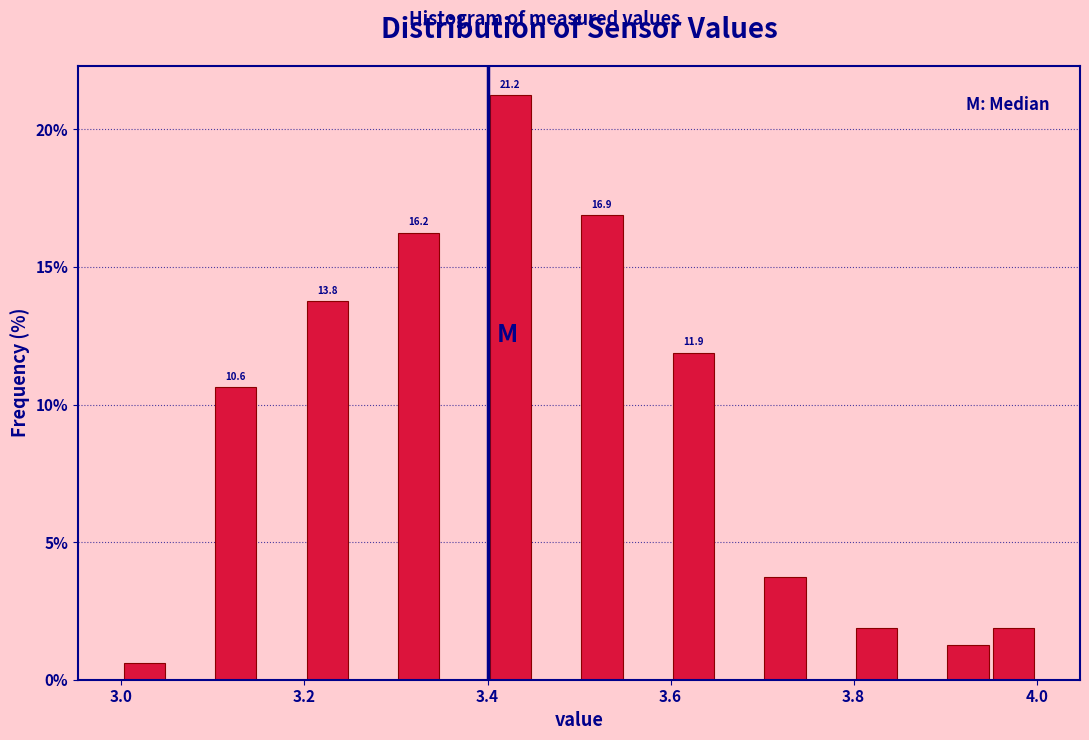

Around what value on the x-axis is the tallest bar? Give the approximate position of its centre, as read against the axis.

3.42